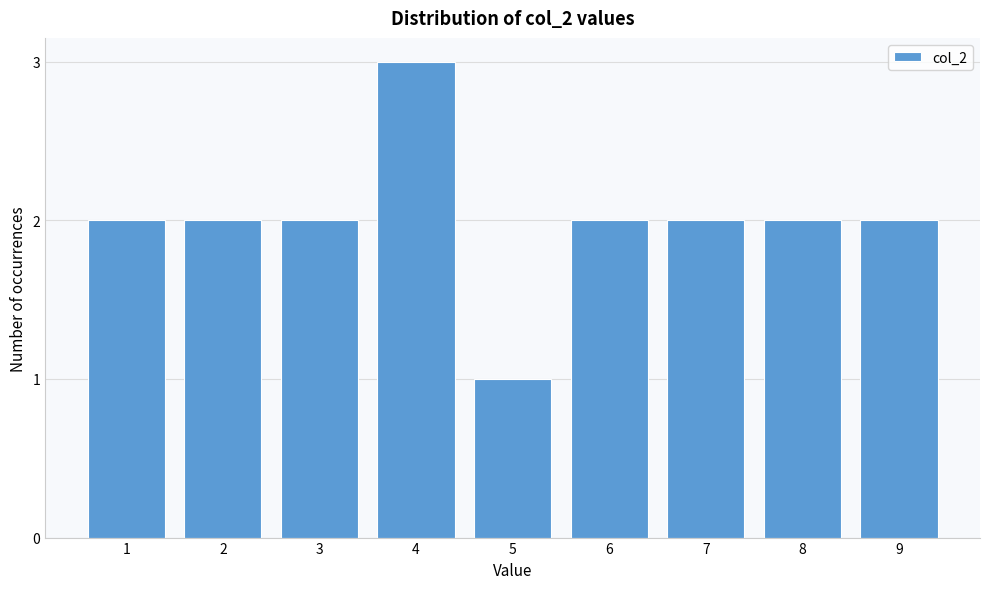

Reading left to right, extract all data points from this chart.

2	2	2	3	1	2	2	2	2